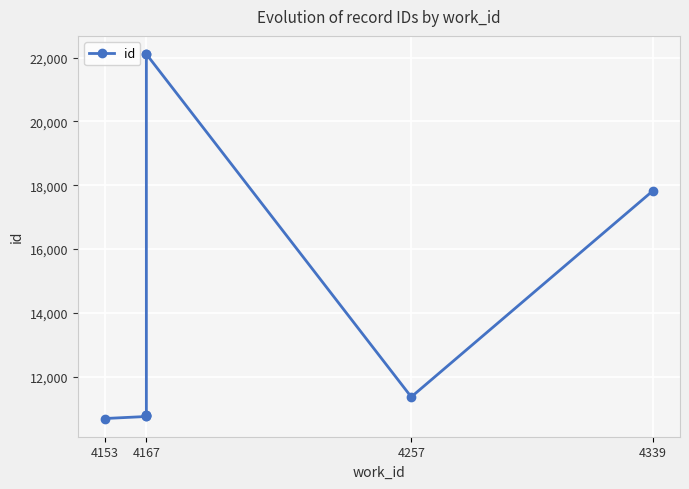

What is the difference between the maximum and minimum values?

11423